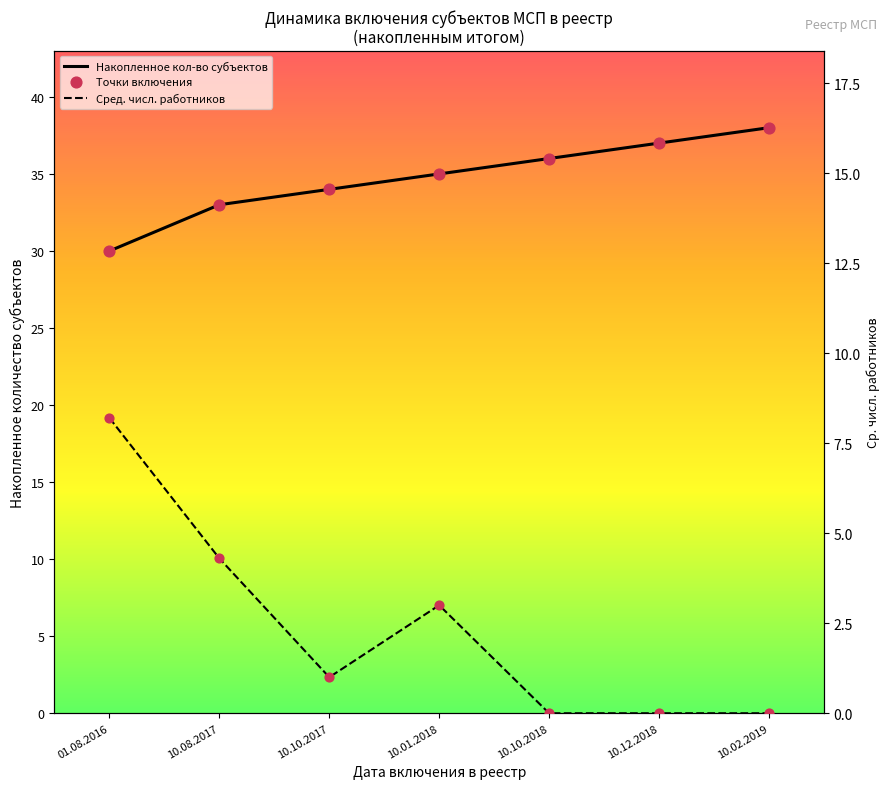

What are all the series names shown in the legend?

Накопленное кол-во субъектов, Точки включения, Сред. числ. работников